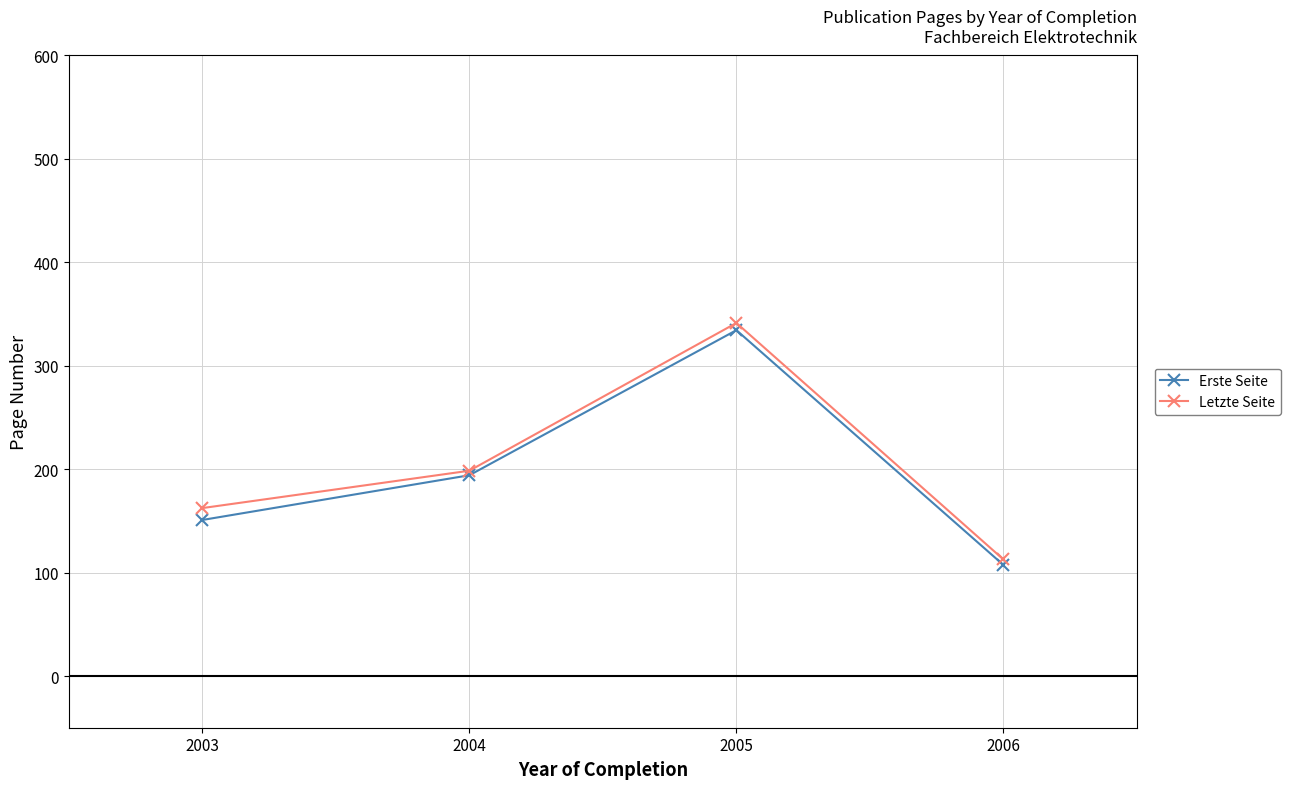

Reading left to right, list all the values displayed in this chart.

Erste Seite: 2003=150.9	2004=194.1	2005=334.4	2006=107.3
Letzte Seite: 2003=162.4	2004=198.5	2005=341.4	2006=112.7